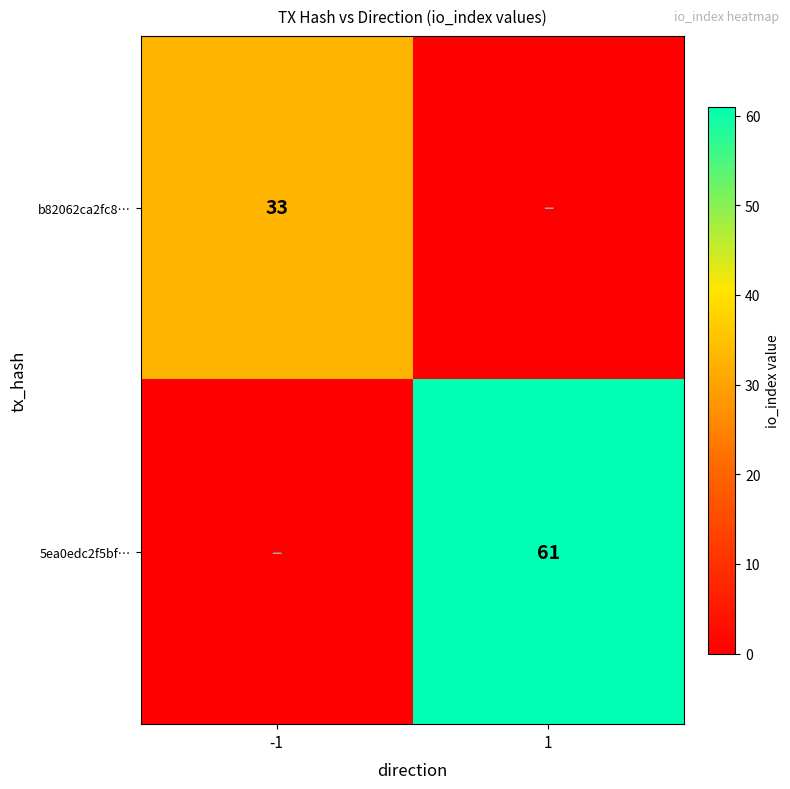

Is it true that b82062ca2fc8… equals 58 at -1?

False